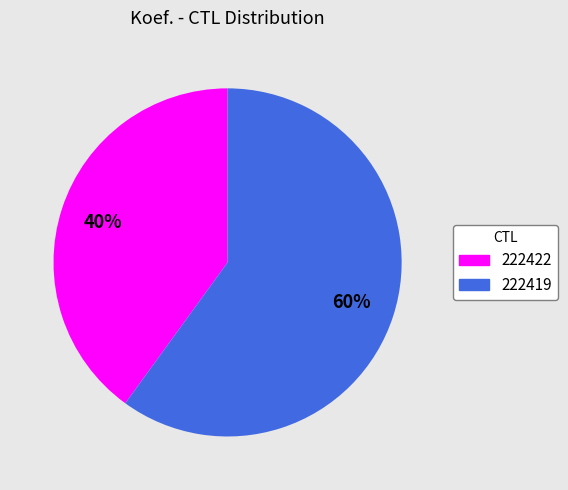

True or false: 222422 accounts for 40% of the total.

True